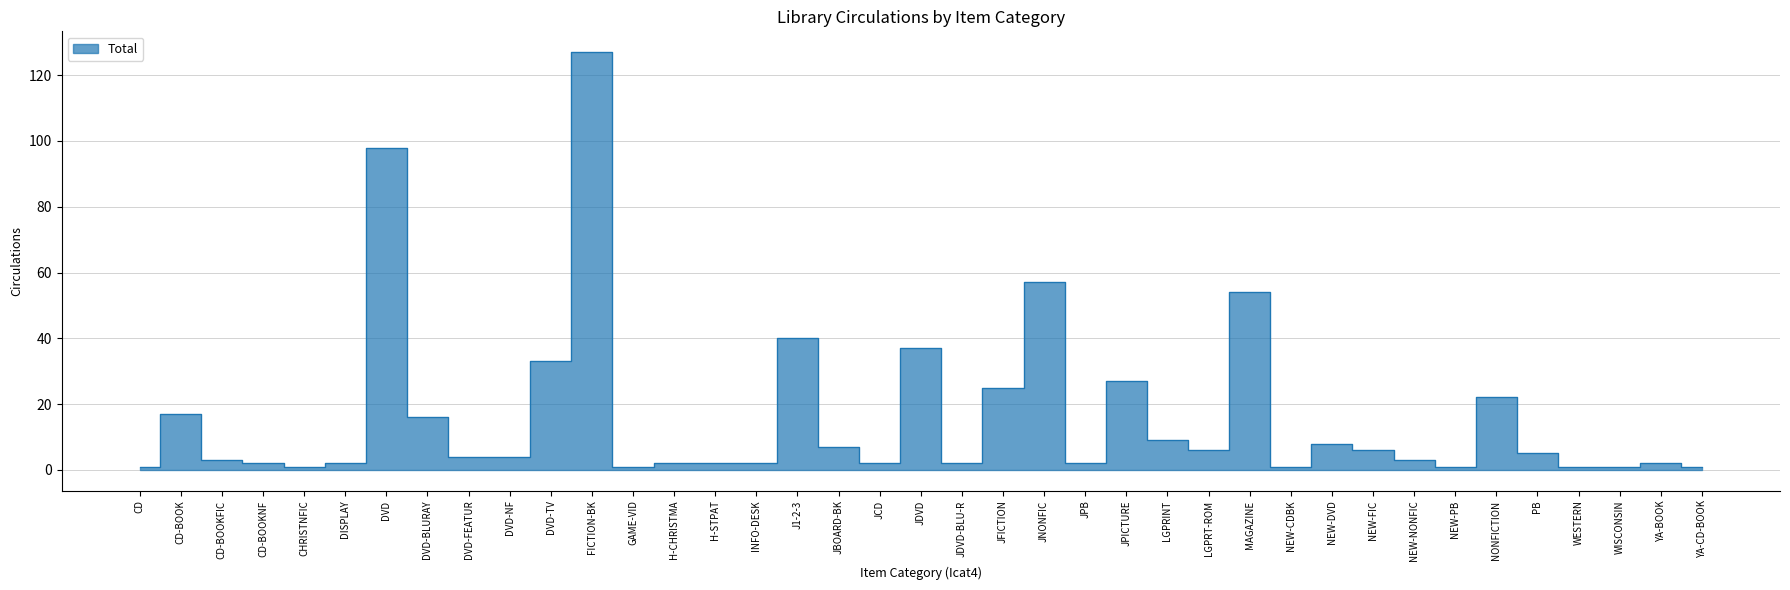

What is the maximum value shown in the chart?

127